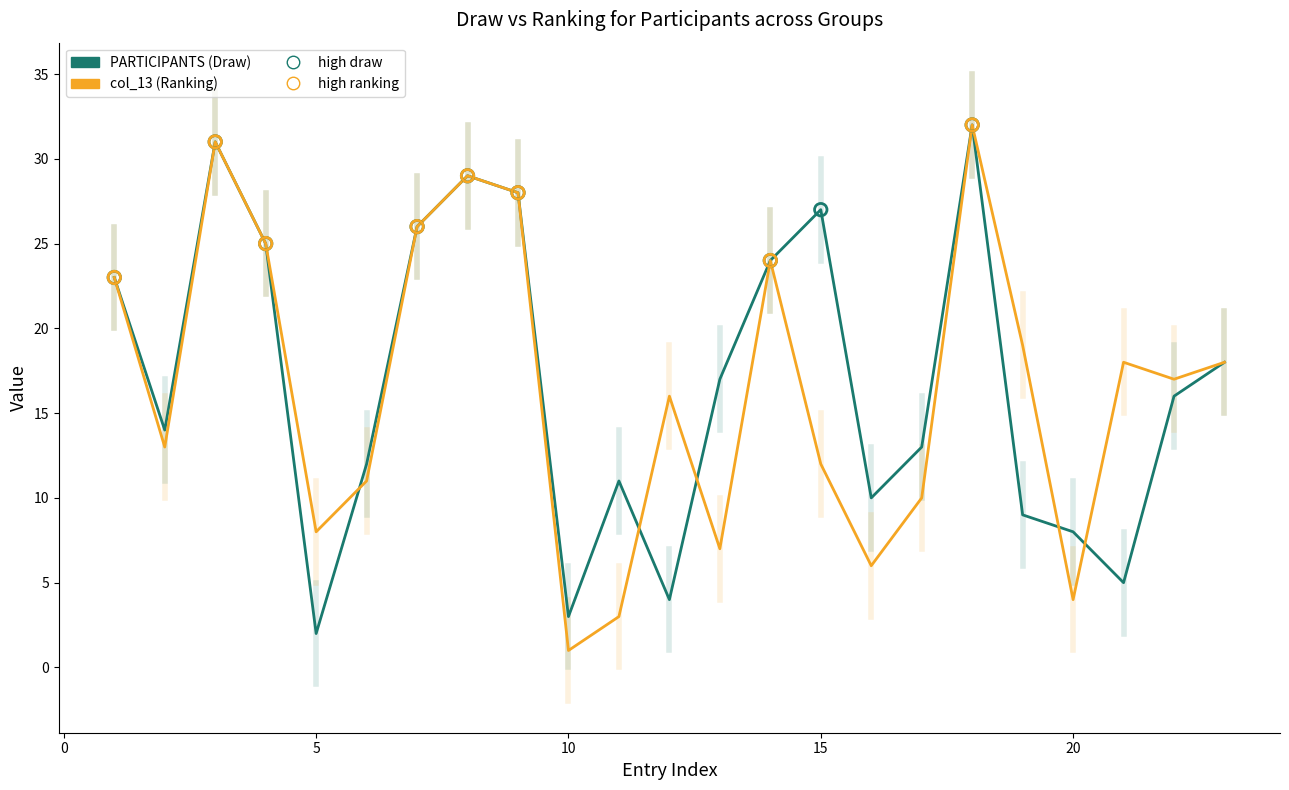

At how many categories does at least one series exceed 15?

15